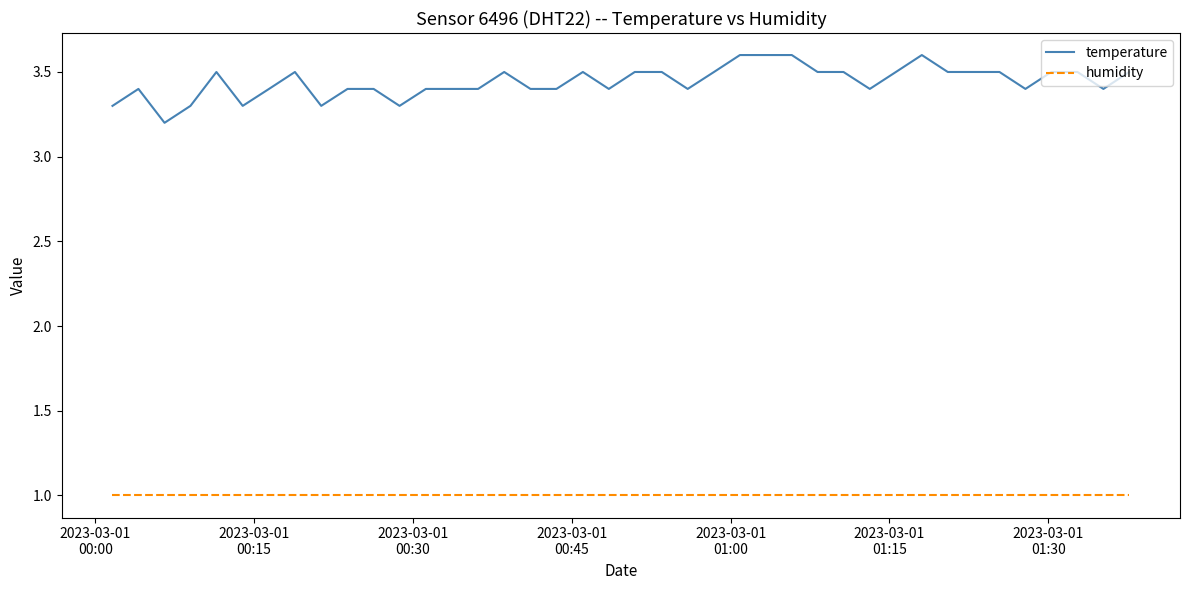

How many distinct data groups are displayed?

2